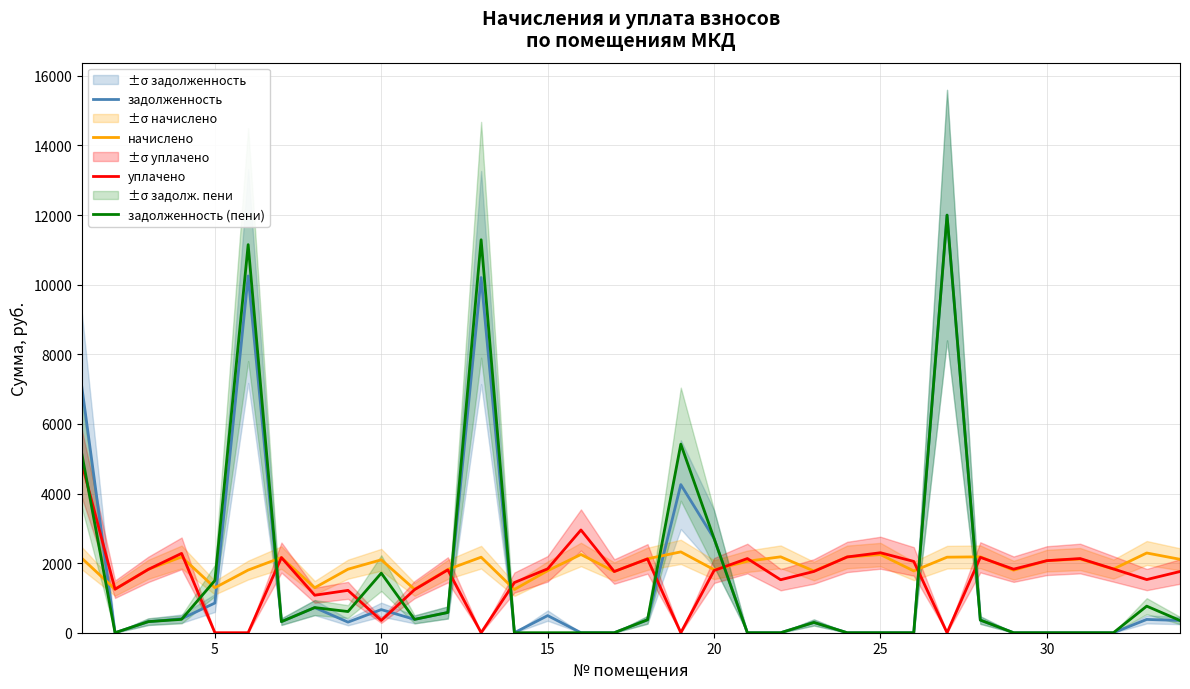

What is the sum of all задолженность values?

53299.3